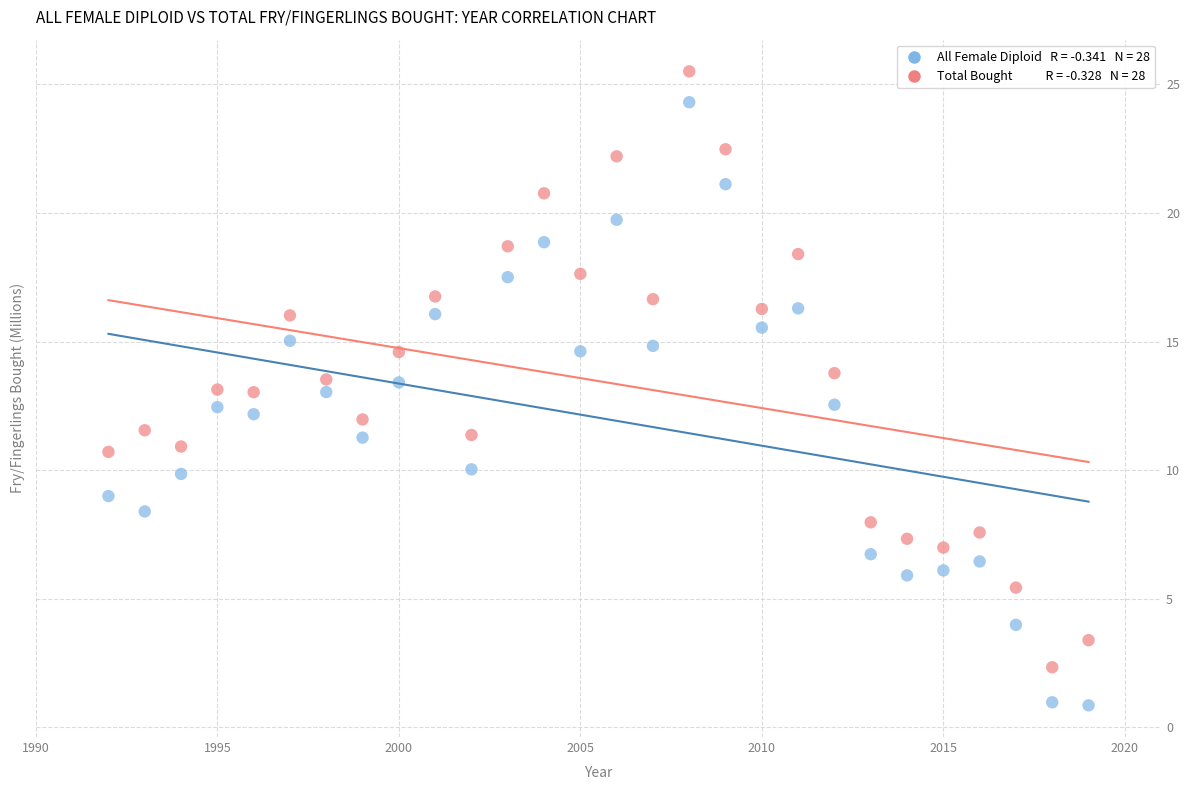

Across all data points, what is the range of Y values (max minus min)?

24.6